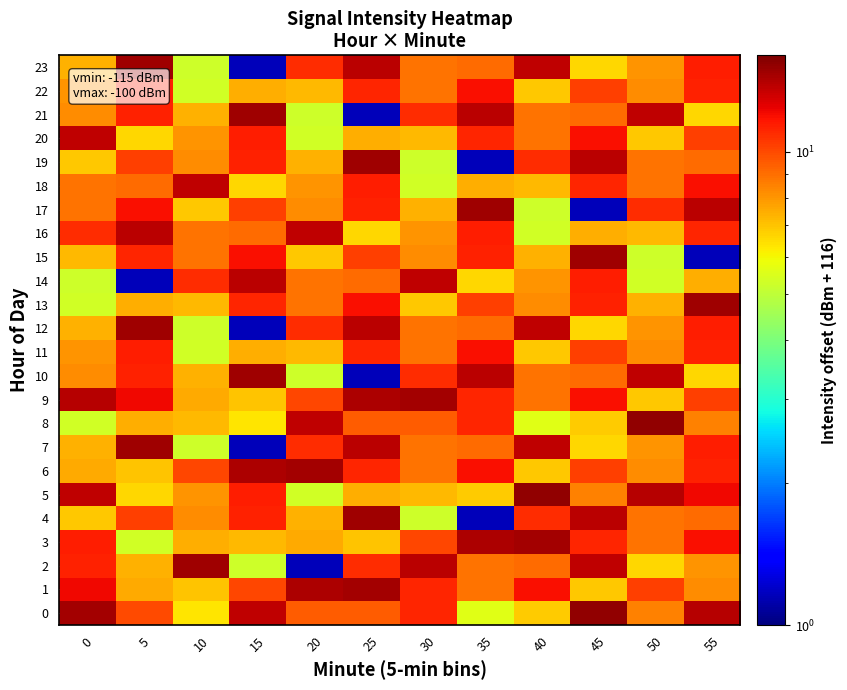

What is the spread (max minus min) of values at 40?

9.9